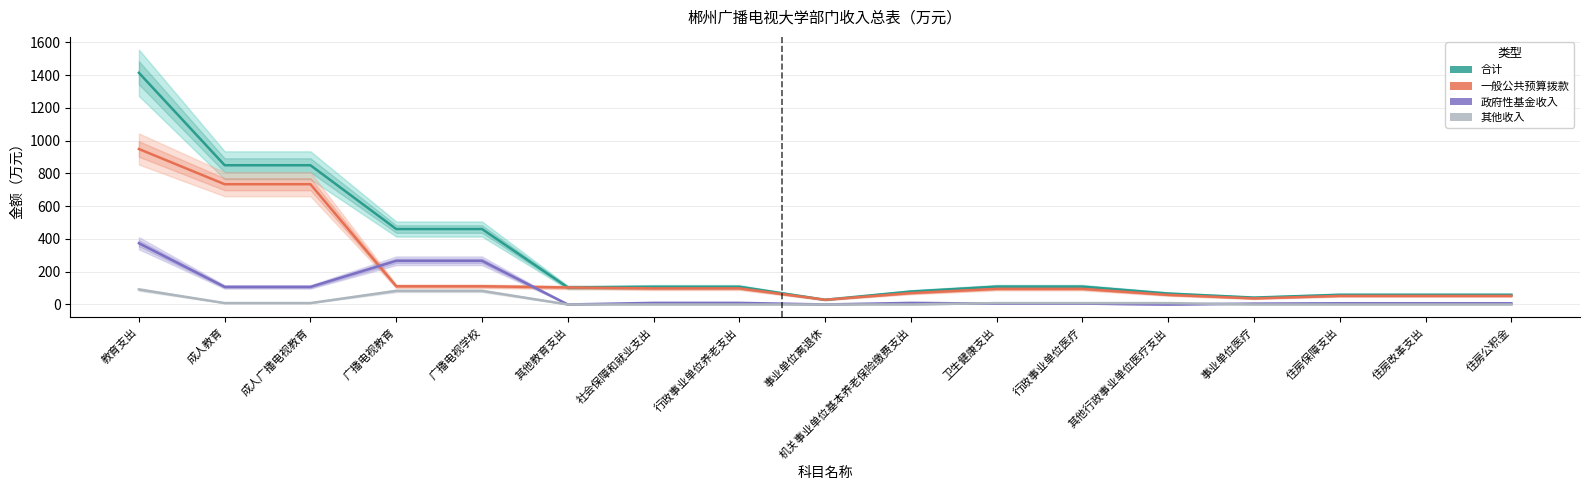

What is the total value across all series at 社会保障和就业支出?

215.8